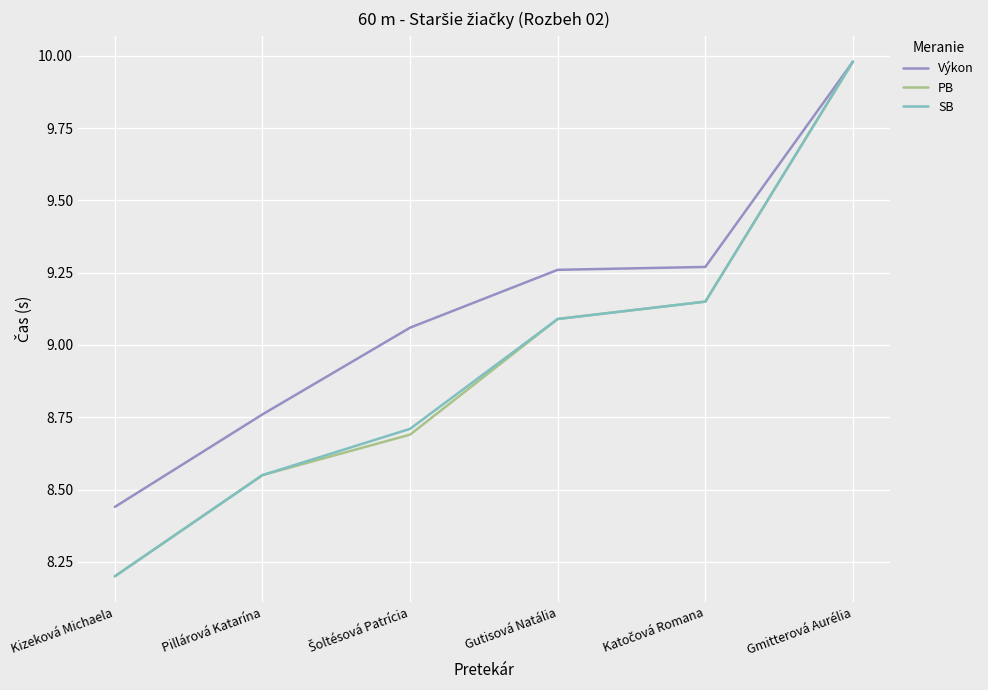

Which category has the lowest value across all series?

Kizeková Michaela